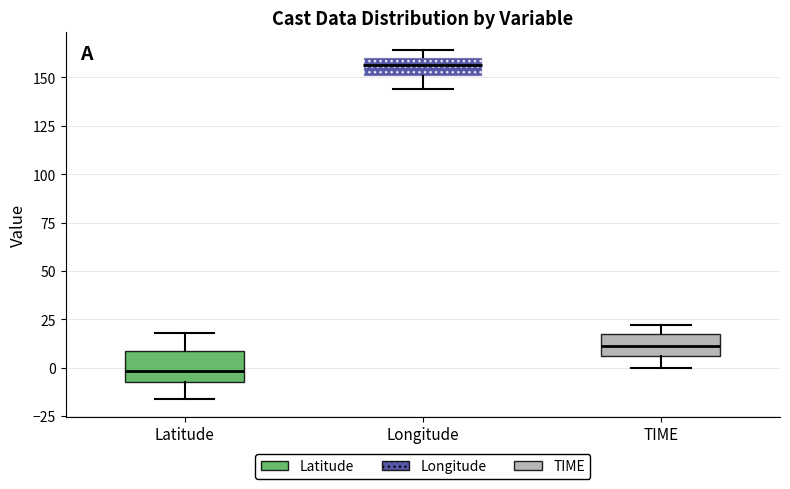

Where is the lower edge of the box for Longitude on the y-axis? The values are not printed on the chart, so give them approximately, as read against the axis.

150